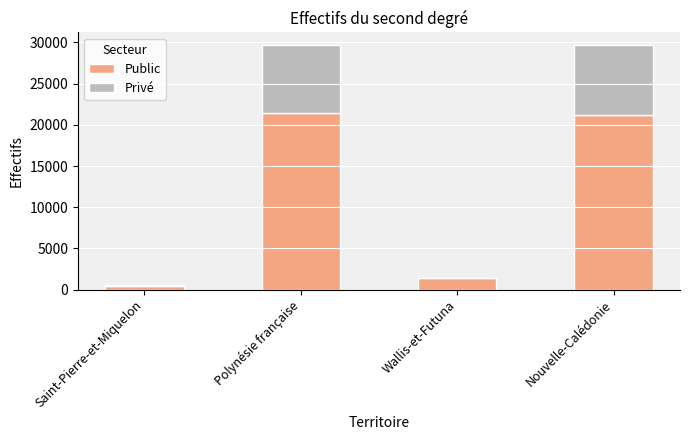

What is the maximum value for Public?

21429